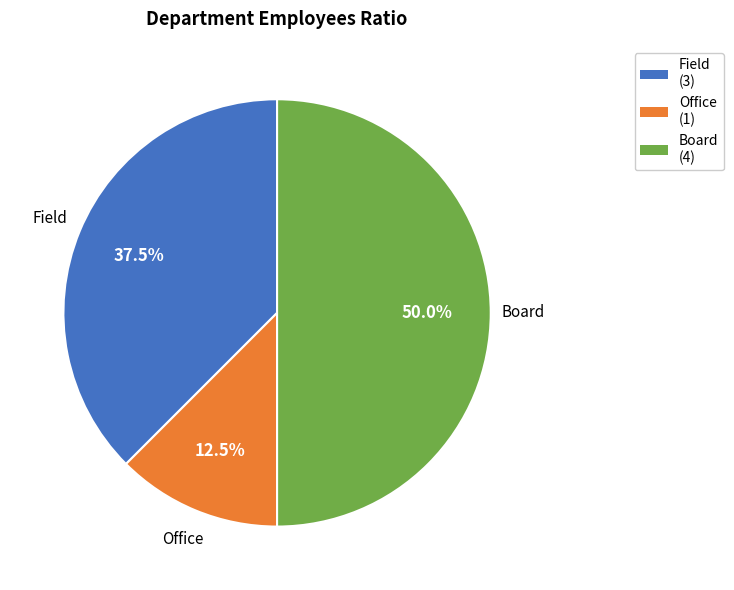

To the nearest percent, what portion does Board represent?

50%